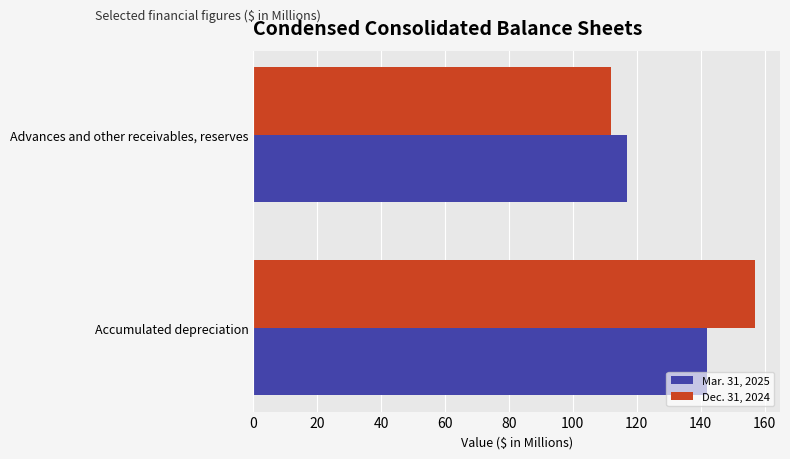

At how many categories does at least one series exceed 140?

1